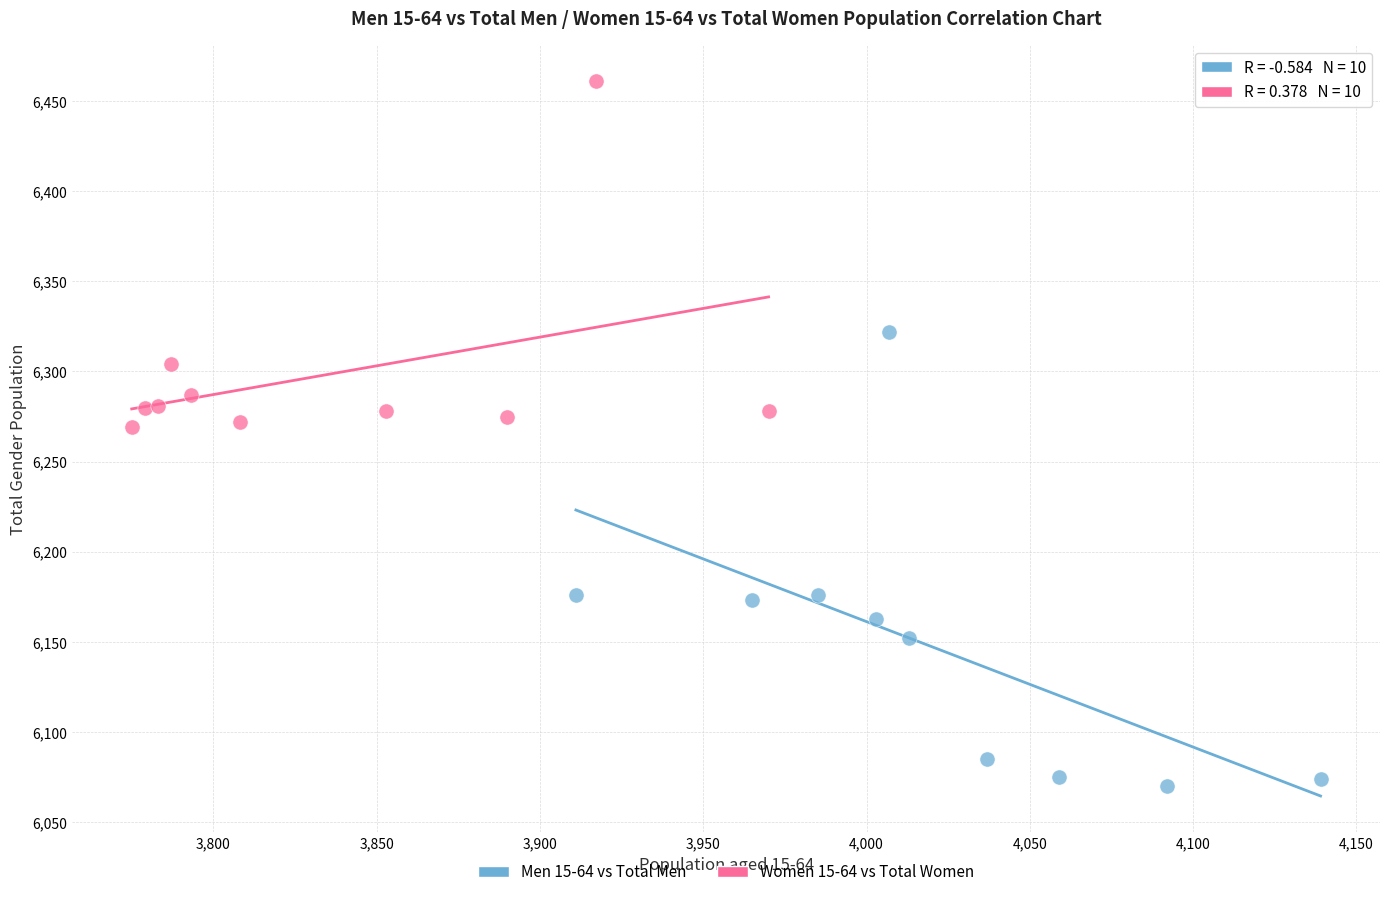

Which series has the largest Y range (max minus min)?

Men 15-64 vs Total Men